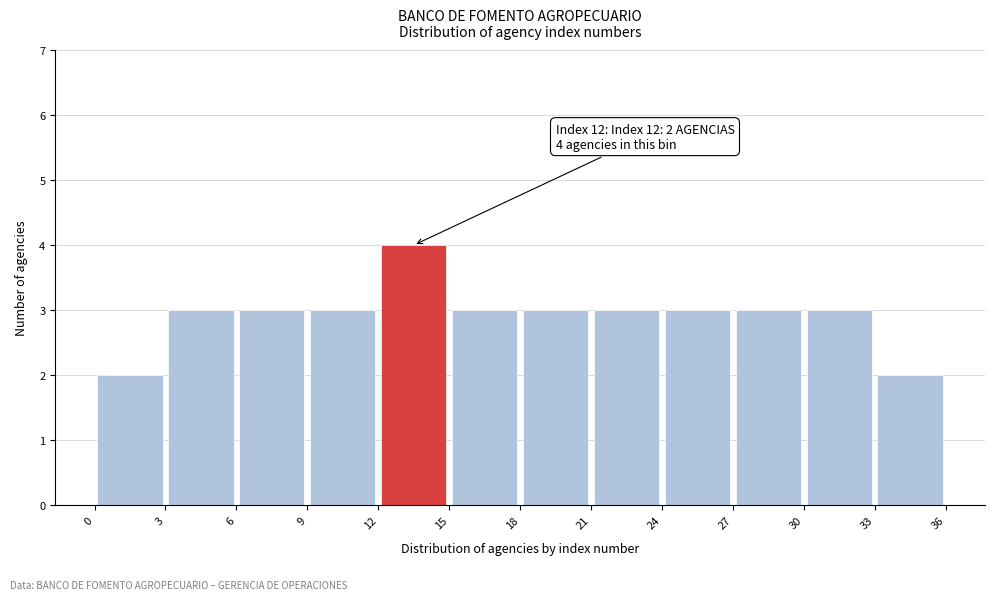

Which range on the x-axis has the tallest bar?

12 to 15